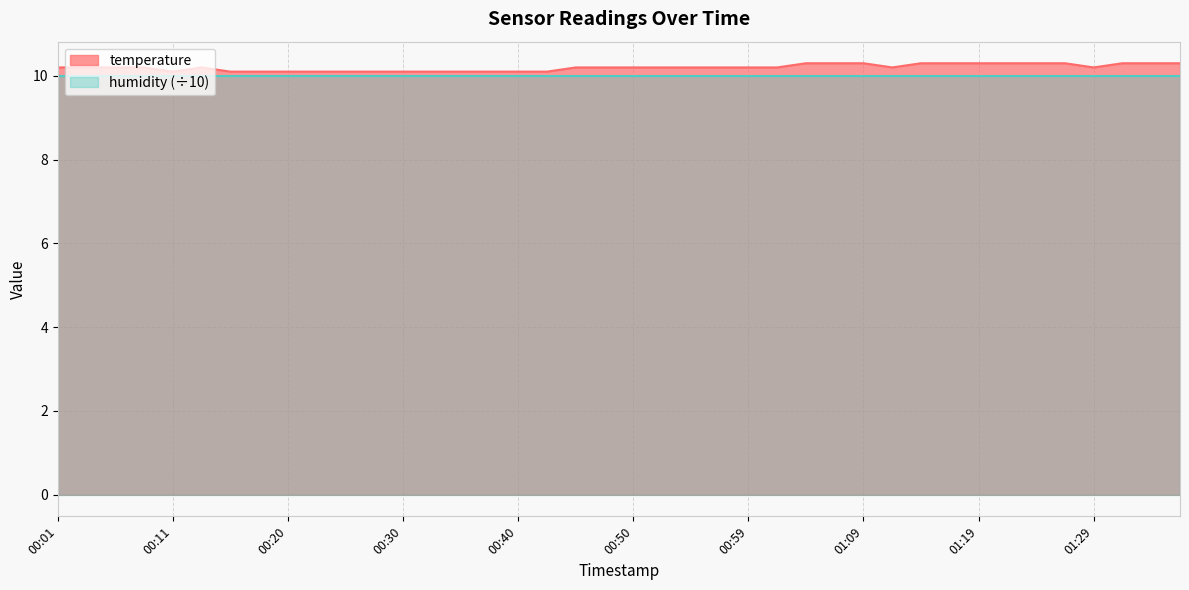

List the labels in order of value, smallest first.

00:11, 00:15, 00:18, 00:20, 00:23, 00:25, 00:28, 00:30, 00:33, 00:35, 00:37, 00:40, 00:42, 00:01, 00:03, 00:06, 00:08, 00:13, 00:45, 00:47, 00:50, 00:52, 00:55, 00:57, 00:59, 01:02, 01:12, 01:29, 01:04, 01:07, 01:09, 01:14, 01:16, 01:19, 01:21, 01:24, 01:26, 01:31, 01:34, 01:36